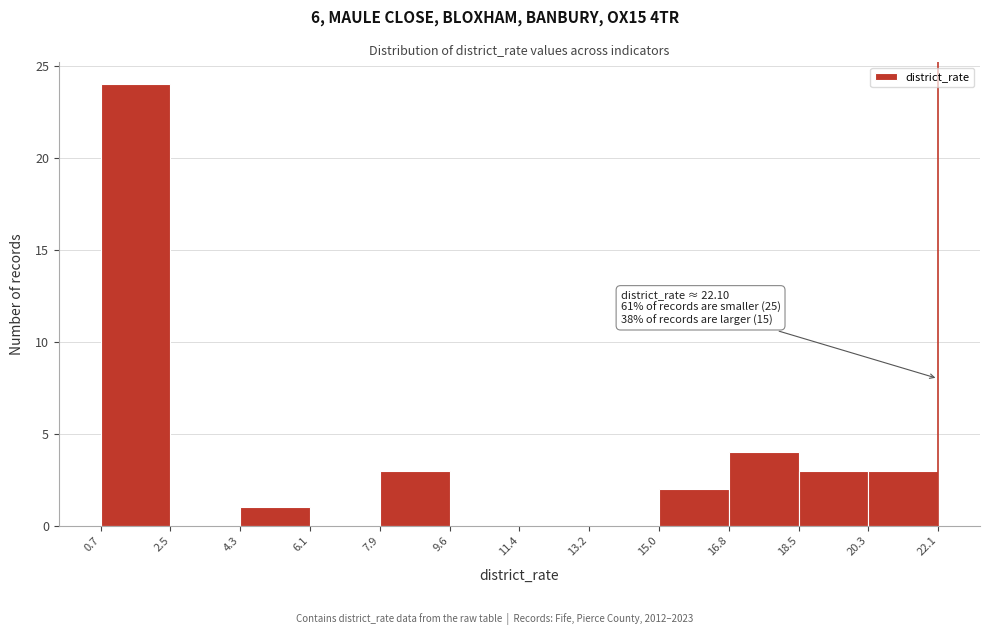

Which range on the x-axis has the tallest bar?

0.7 to 2.5